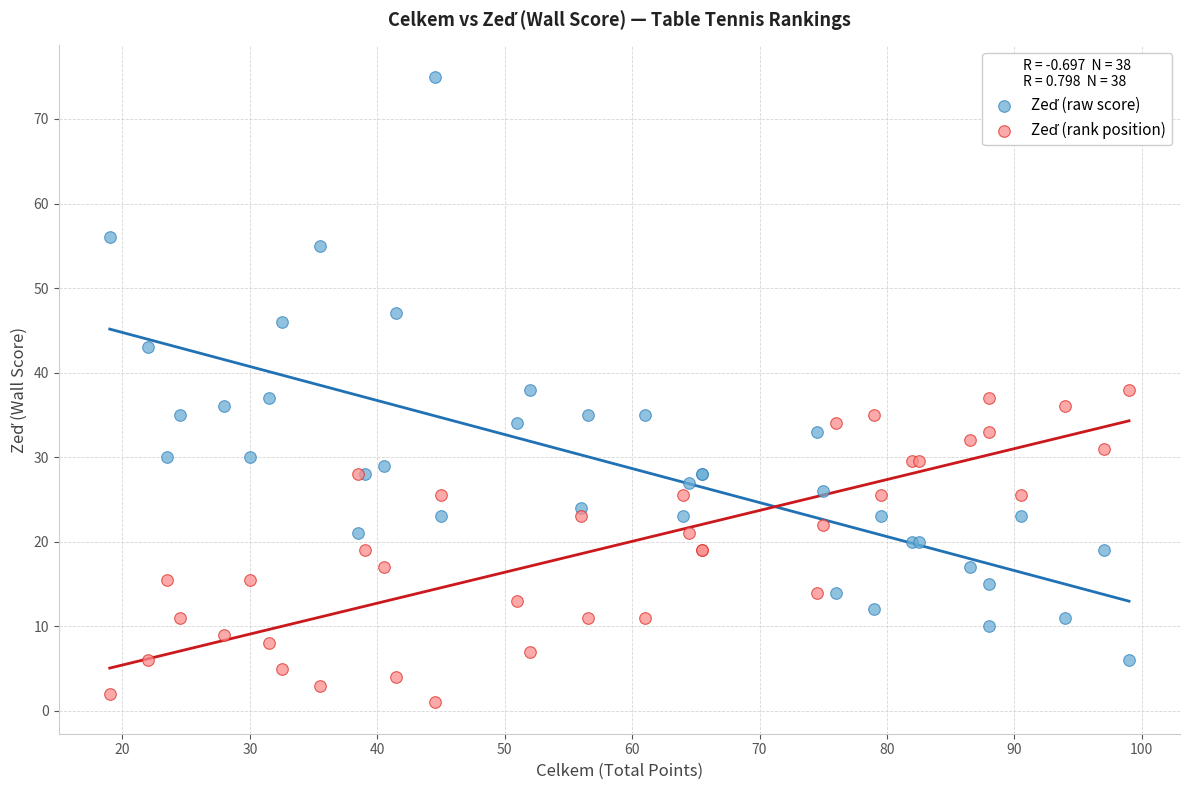

What is the X range (max minus min) for the scatter plot?

80.0